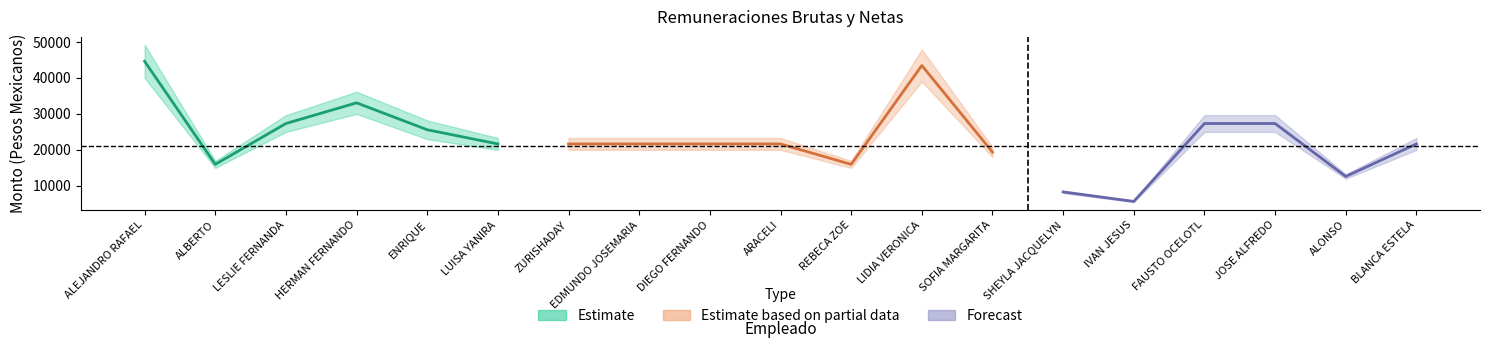

At which label does Remuneración Bruta first exceed 23311?

ALEJANDRO RAFAEL